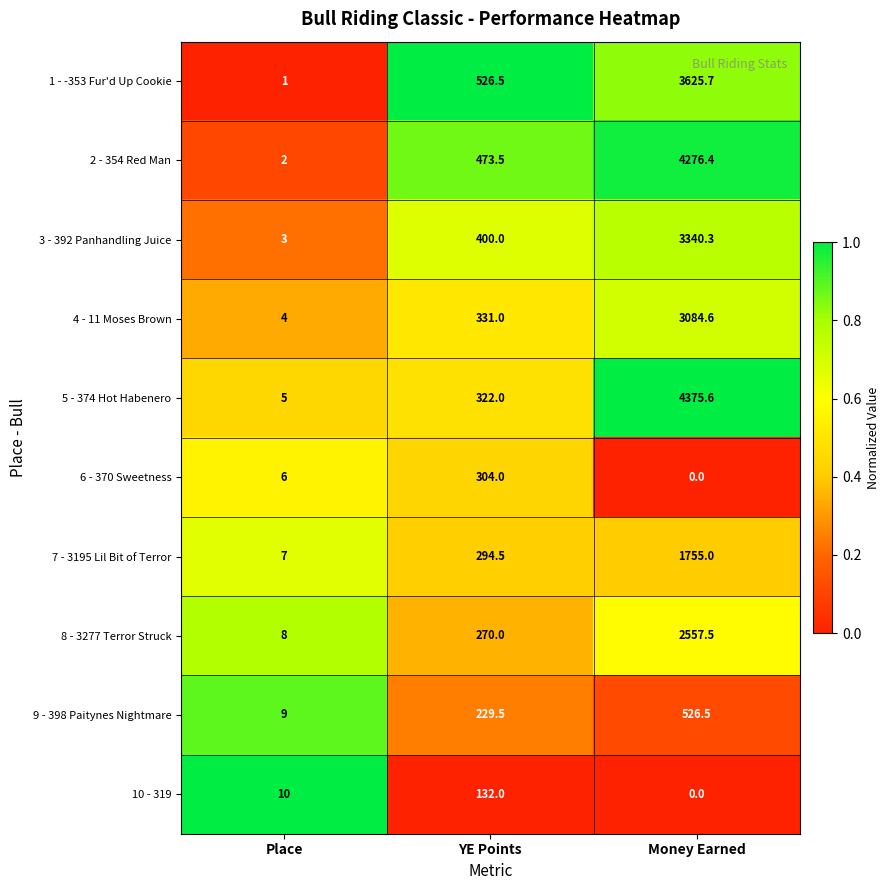

What is the difference between the maximum and minimum values in the 8 - 3277 Terror Struck series?

2549.5